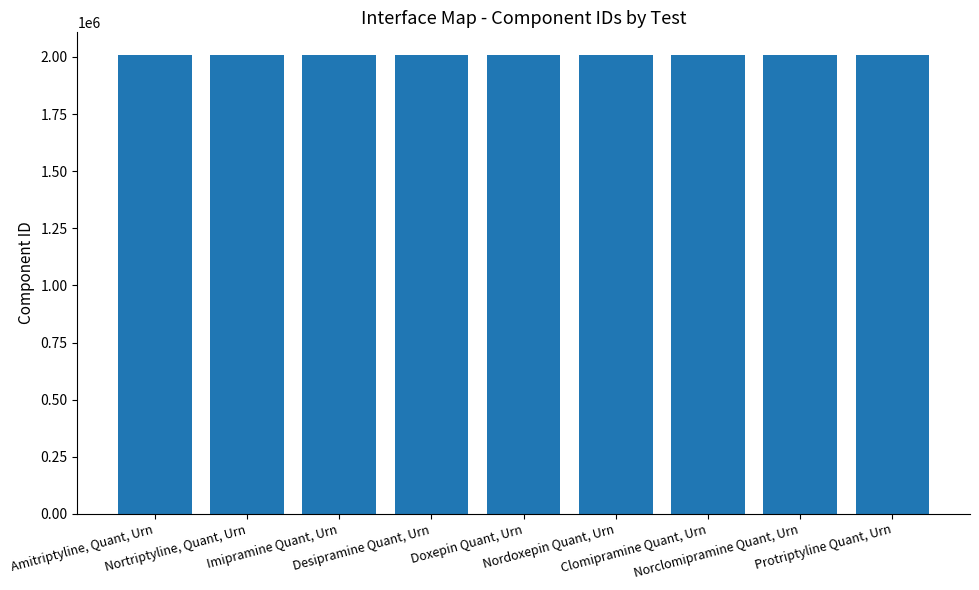

What is the minimum value shown in the chart?

2007516